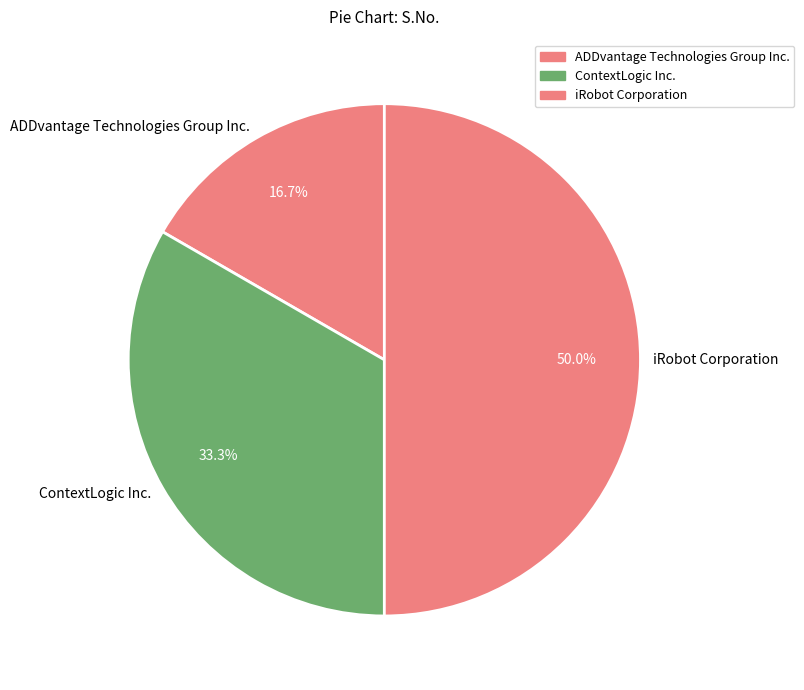

What percentage is NOT represented by iRobot Corporation?

50.0%